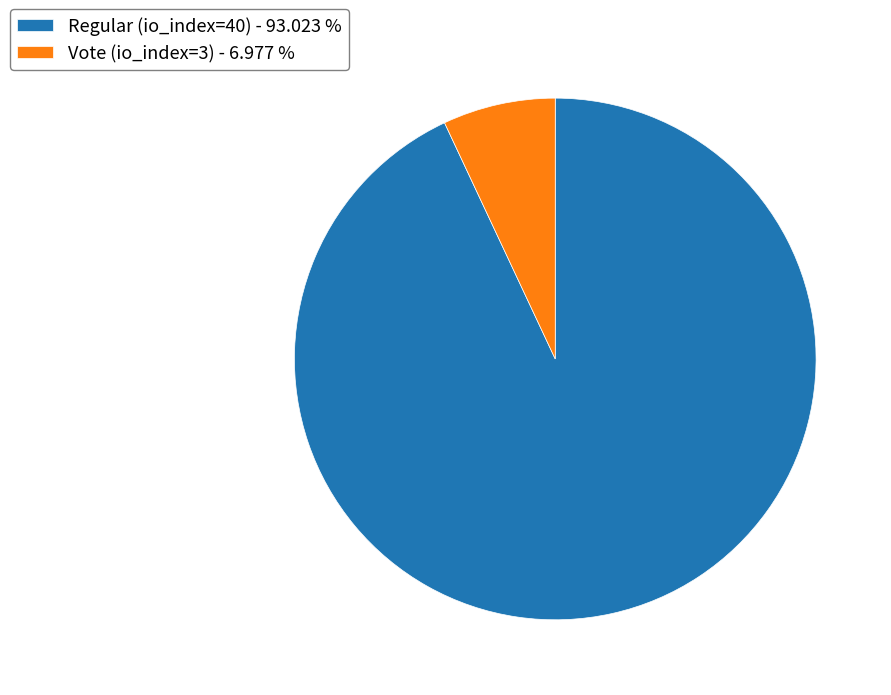

Do Regular (io_index=40) - 93.023 % and Vote (io_index=3) - 6.977 % together represent more than half of the pie?

Yes